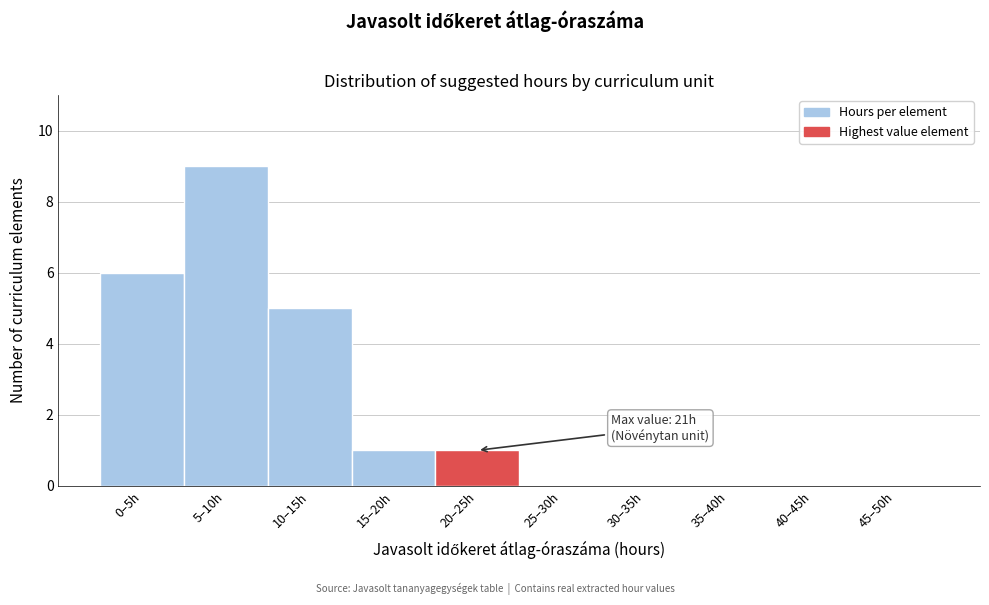

Reading right to left, what are all the values shown in this chart?

45–50h=0	40–45h=0	35–40h=0	30–35h=0	25–30h=0	20–25h=1	15–20h=1	10–15h=5	5–10h=9	0–5h=6